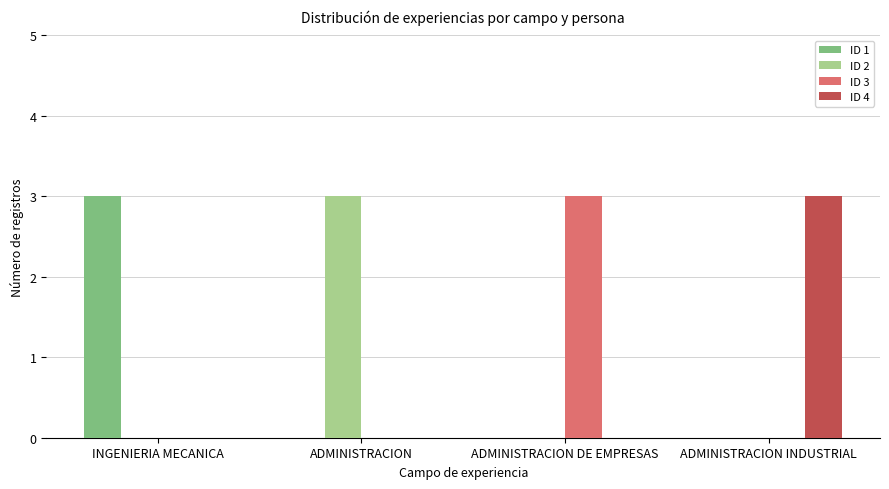

The ID 2 series shows 2 at ADMINISTRACION INDUSTRIAL. True or false?

False